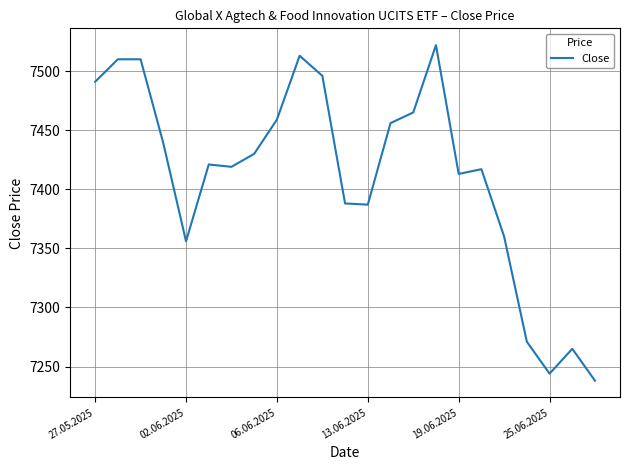

What is the difference between the maximum and minimum values?

284